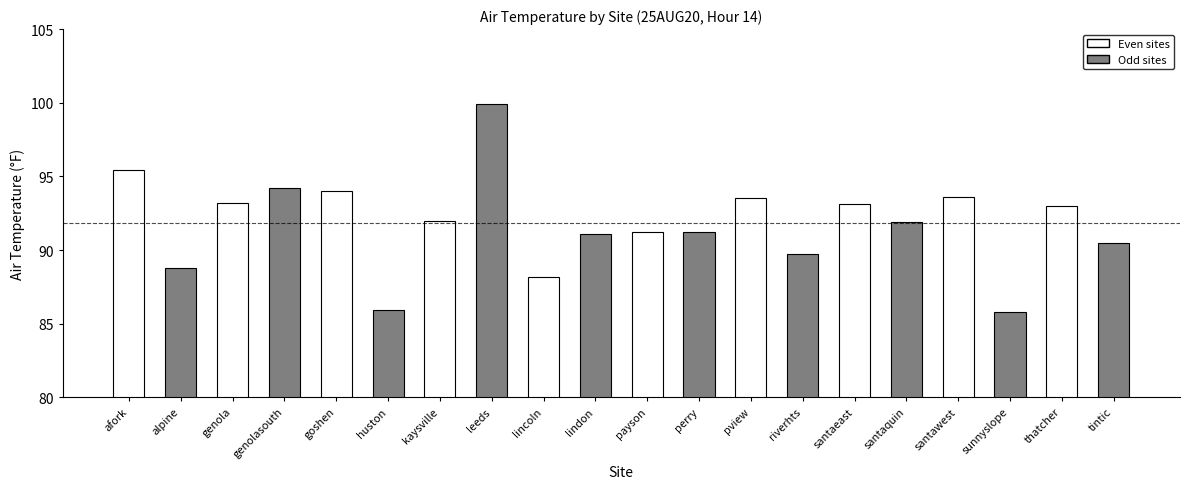

What is the greatest value displayed?

99.9